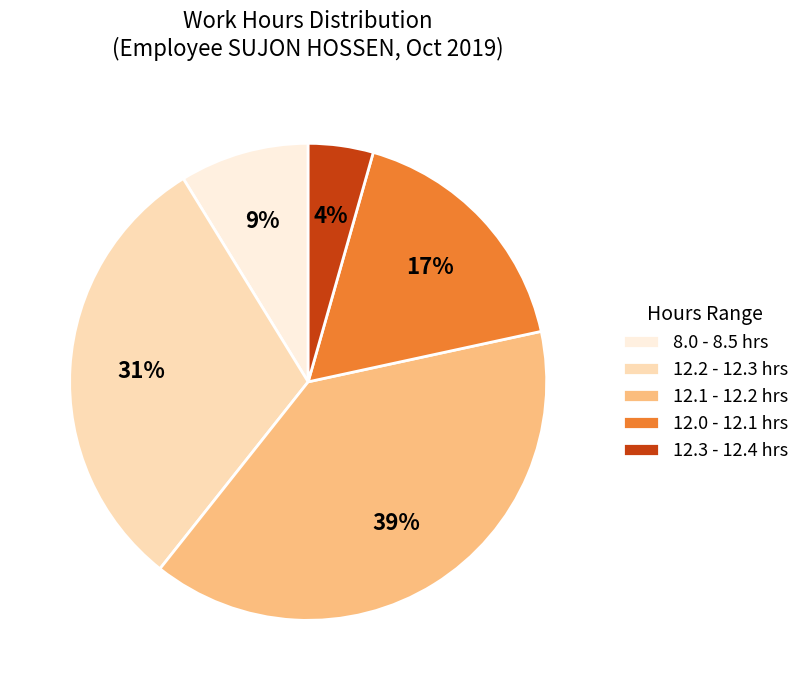

What percentage is the 8.0 - 8.5 hrs slice, to the nearest percent?

9%